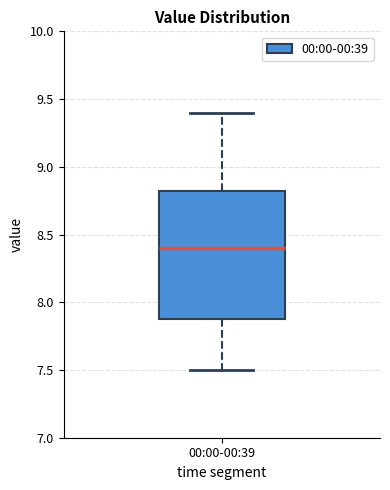

Read this box plot against the y-axis: the position of the median line, the range covered by the box, and the ends of both whiskers. The values are not printed on the chart, so give them approximately, as read against the axis.

median 8.40, box 7.90 to 8.85, whiskers 7.50 to 9.40